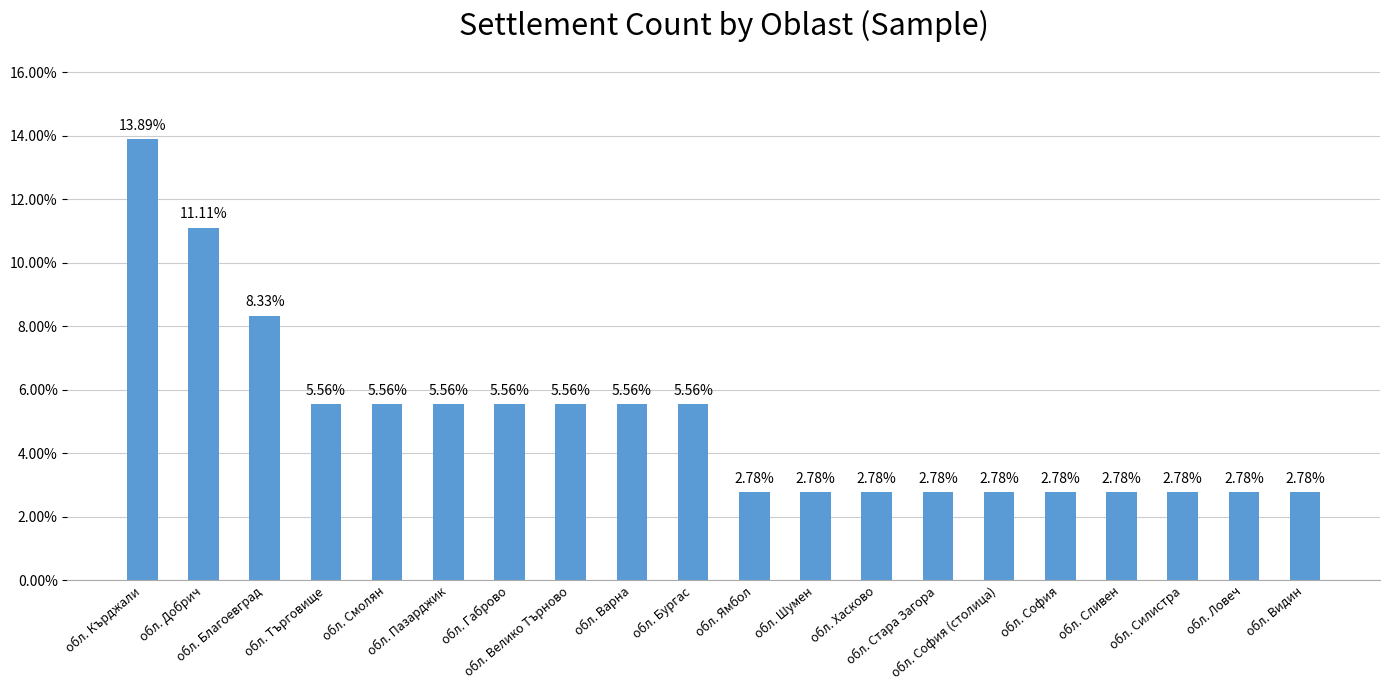

Rank the categories by value from lowest to highest.

обл. Ямбол, обл. Шумен, обл. Хасково, обл. Стара Загора, обл. София (столица), обл. София, обл. Сливен, обл. Силистра, обл. Ловеч, обл. Видин, обл. Търговище, обл. Смолян, обл. Пазарджик, обл. Габрово, обл. Велико Търново, обл. Варна, обл. Бургас, обл. Благоевград, обл. Добрич, обл. Кърджали